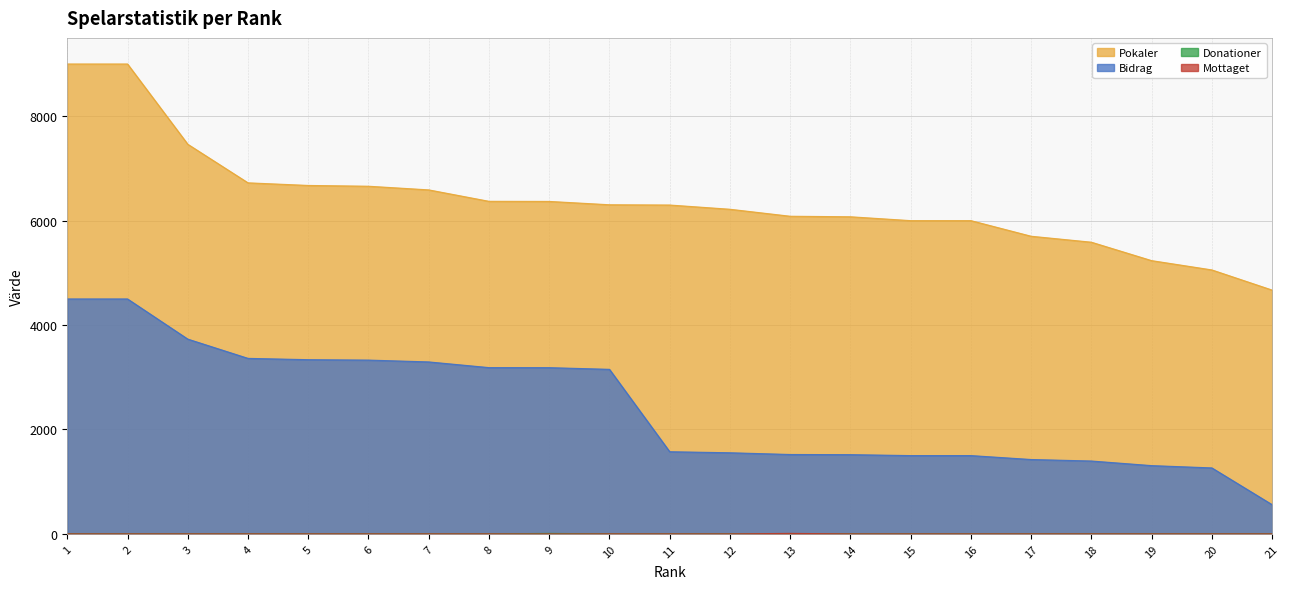

The Pokaler series shows 7871 at 15. True or false?

False